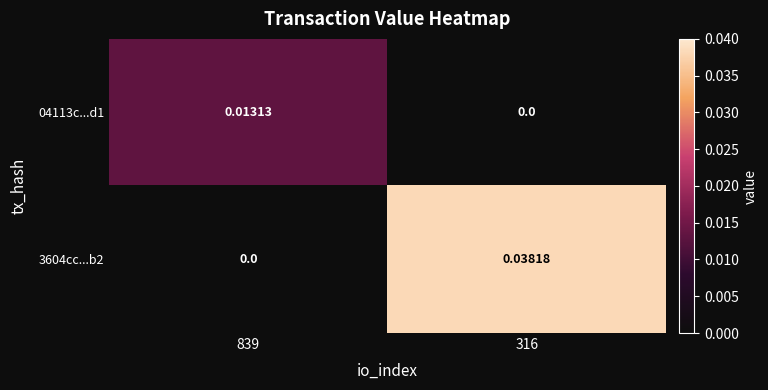

Is the value of 04113c...d1 at 839 greater than the value of 3604cc...b2 at 839?

Yes